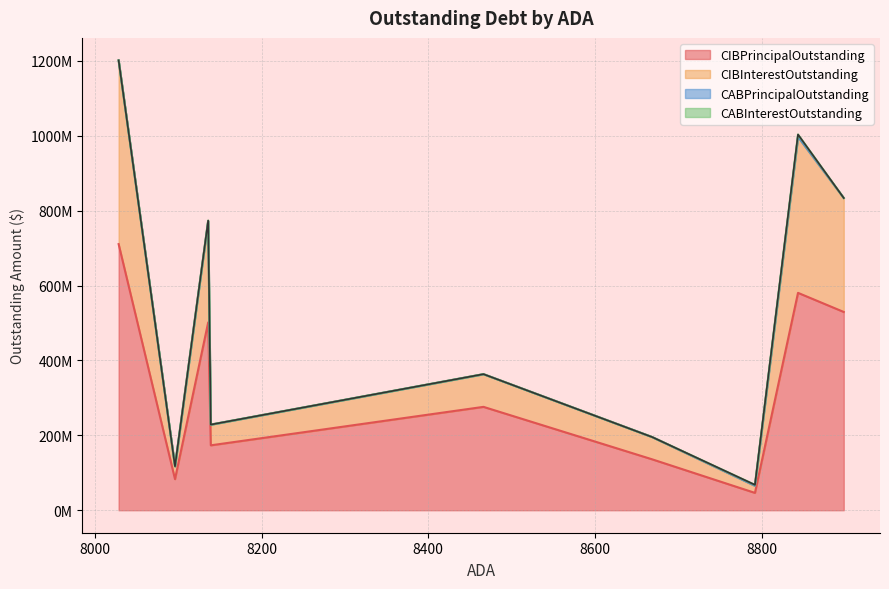

At which label is CIBInterestOutstanding closest to 254716888?

8135.86